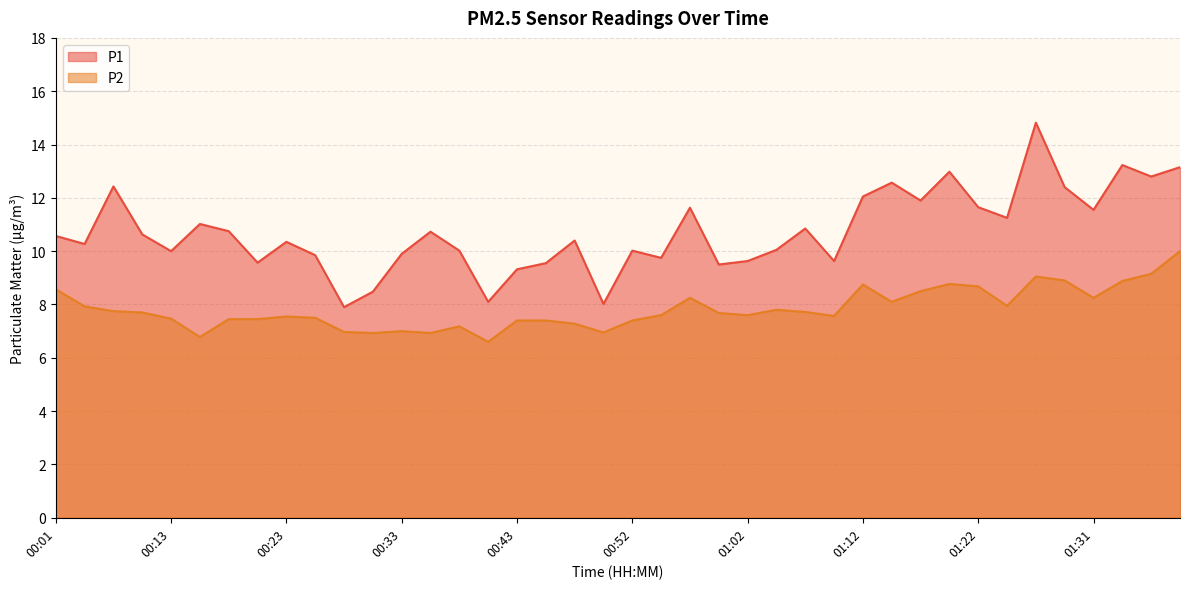

What is the sum of all P1 values?

429.3